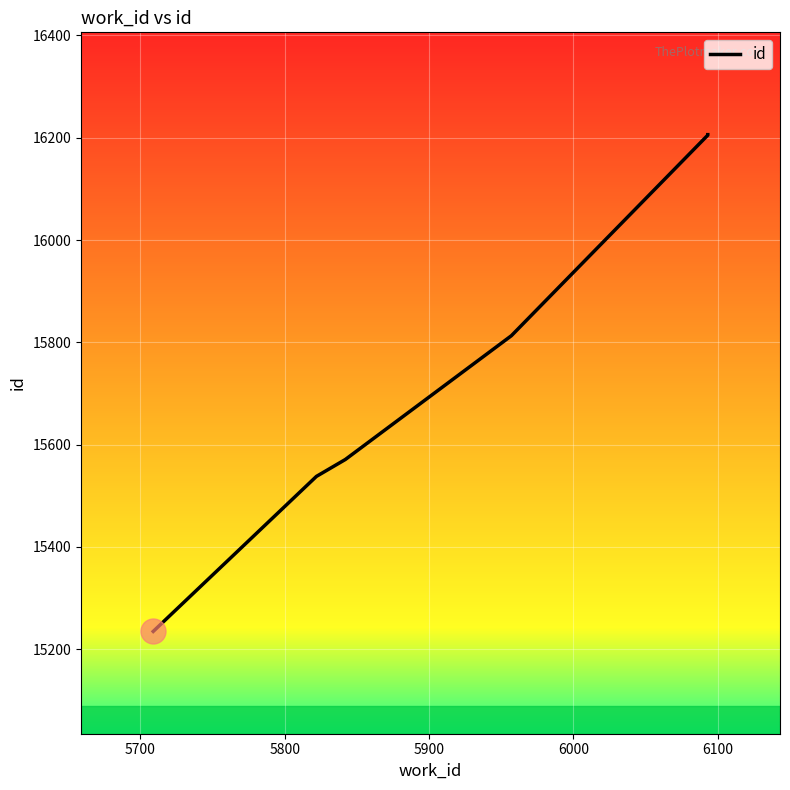

What is the maximum value shown in the chart?

16206